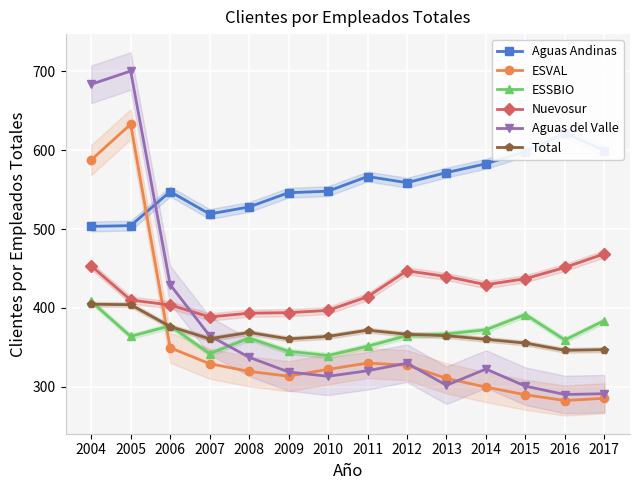

At which label does ESSBIO first exceed 364?

2004